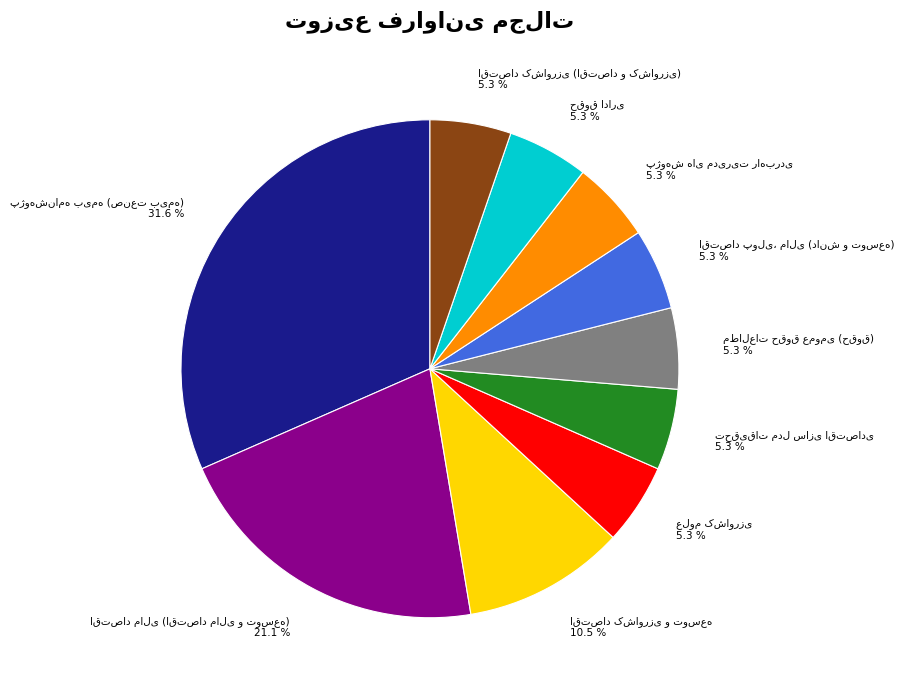

Is there a majority slice in this chart?

No